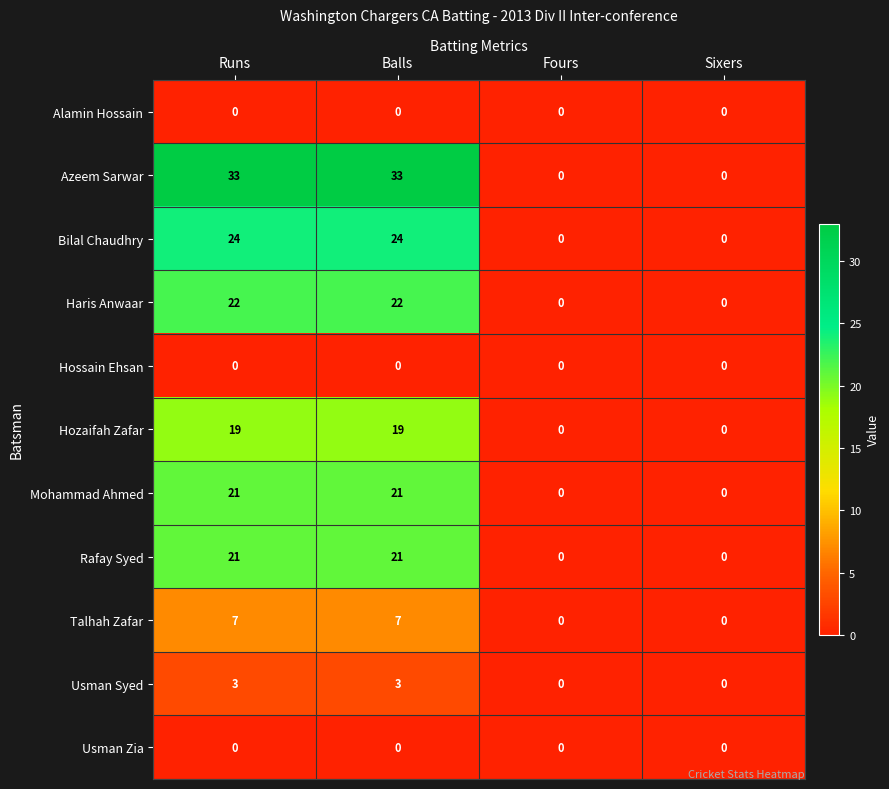

What is the average value of the Bilal Chaudhry series?

12